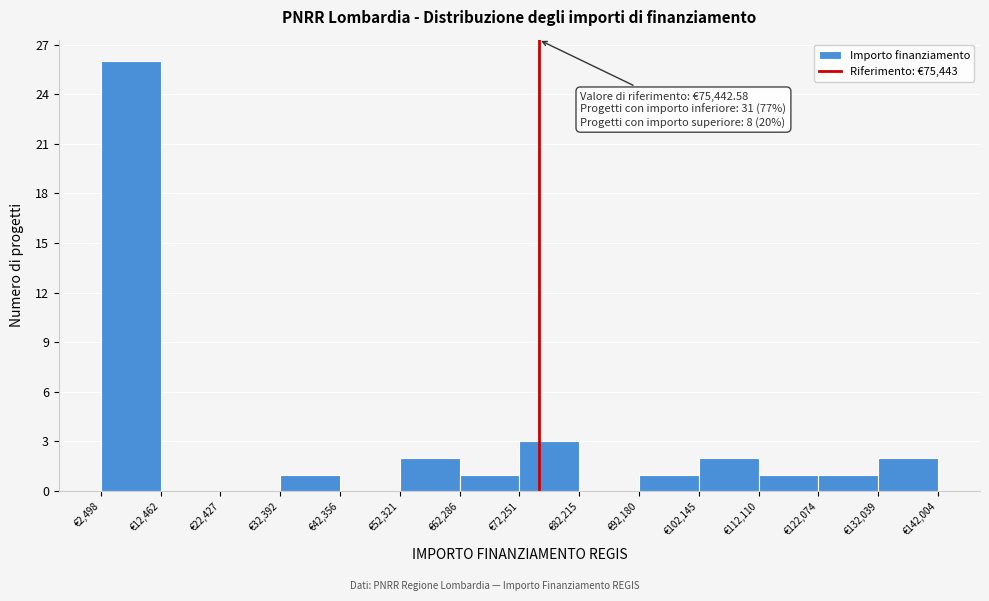

Over which range of the x-axis is the bar tallest?

2000 to 12000